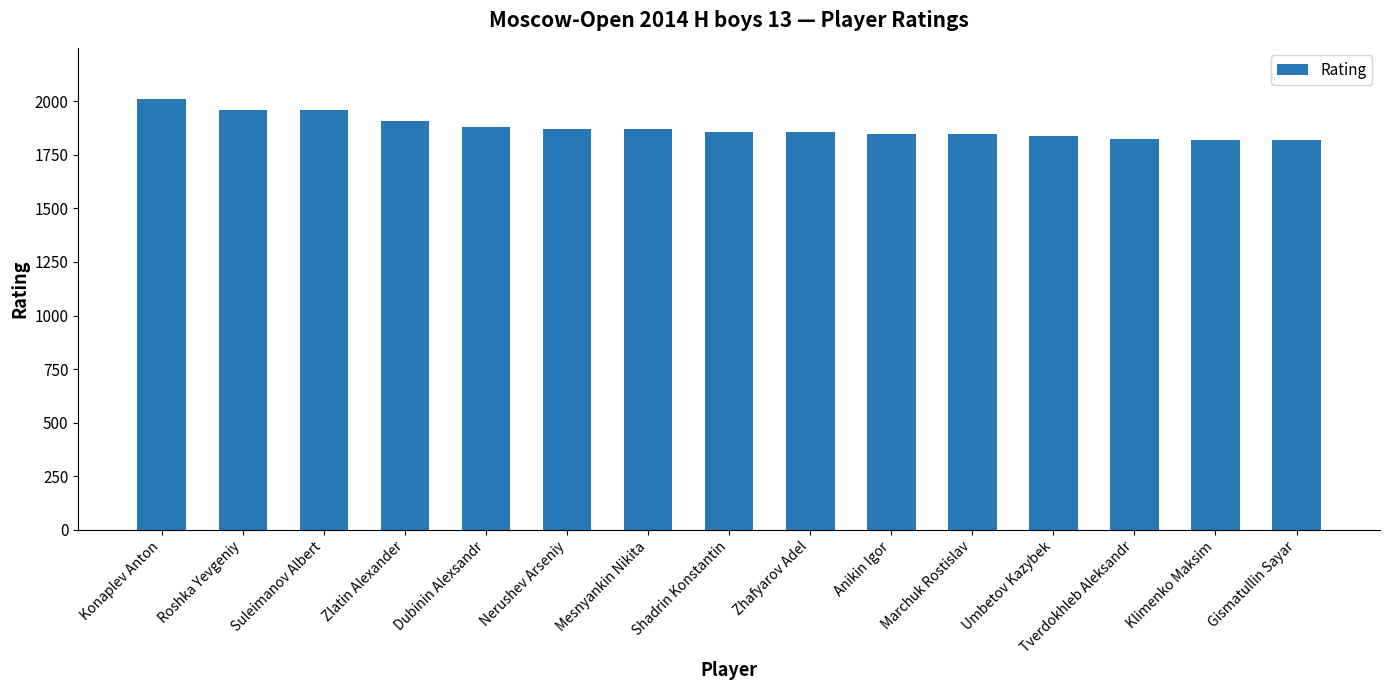

Read the value at Konaplev Anton, to the nearest 10.

2010